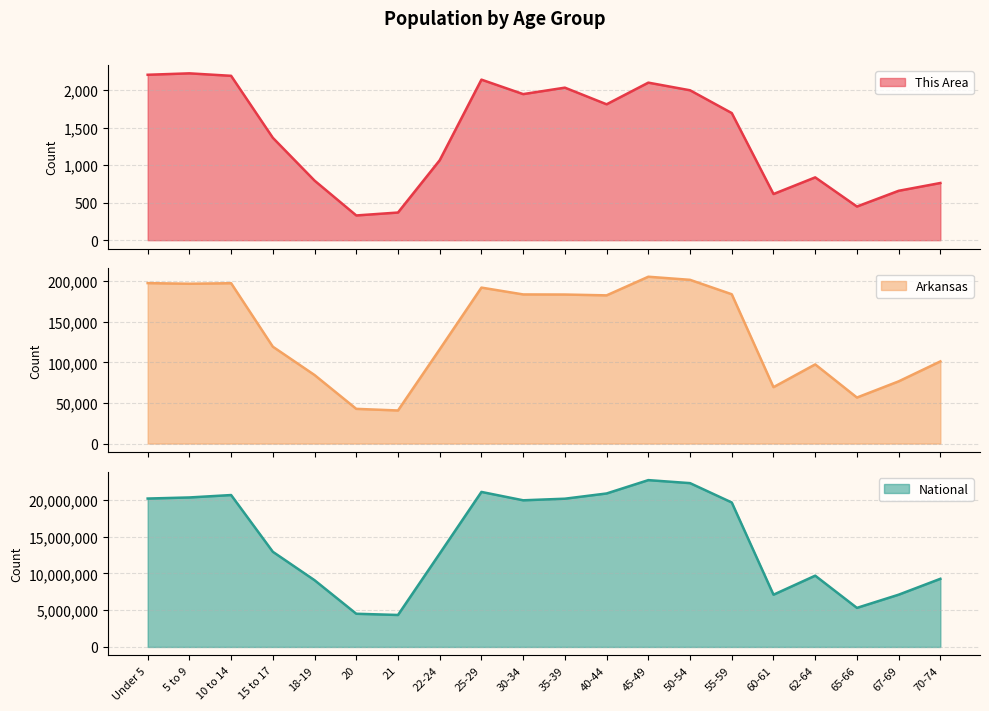

True or false: Arkansas and National intersect in this chart.

False